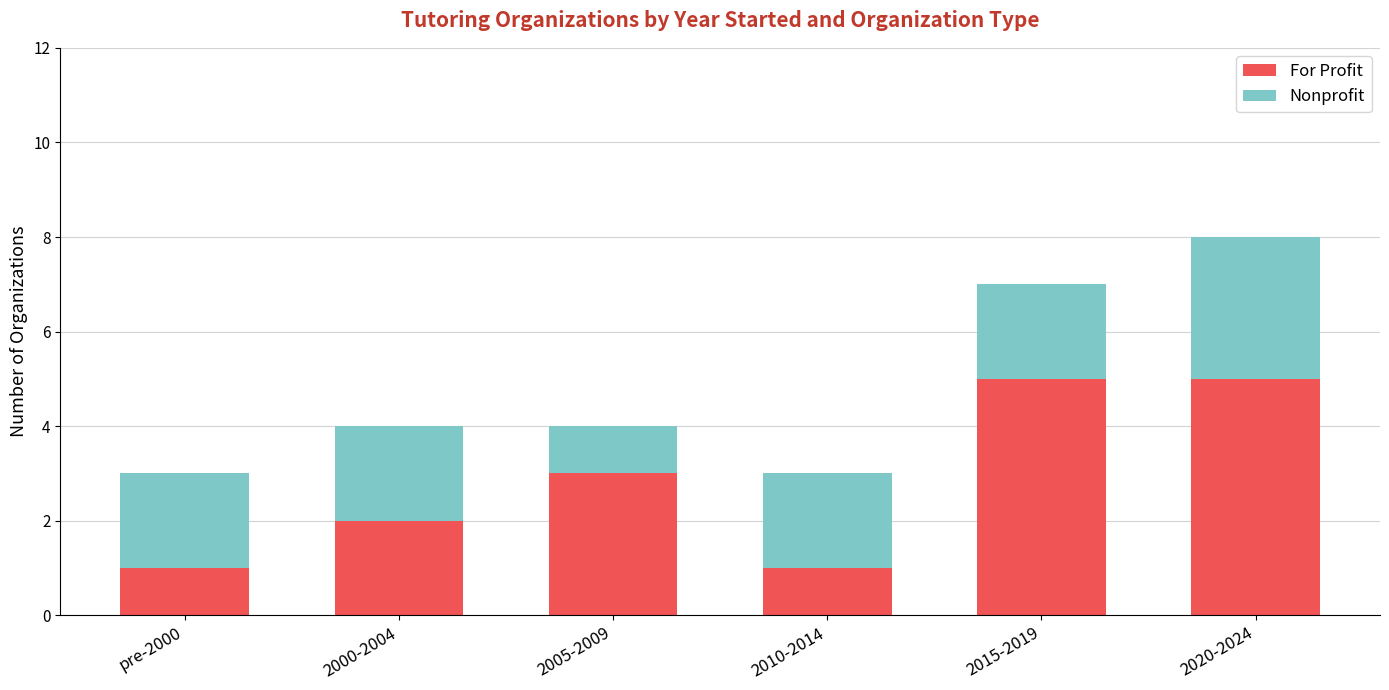

True or false: For Profit has a value of 1 at pre-2000.

True